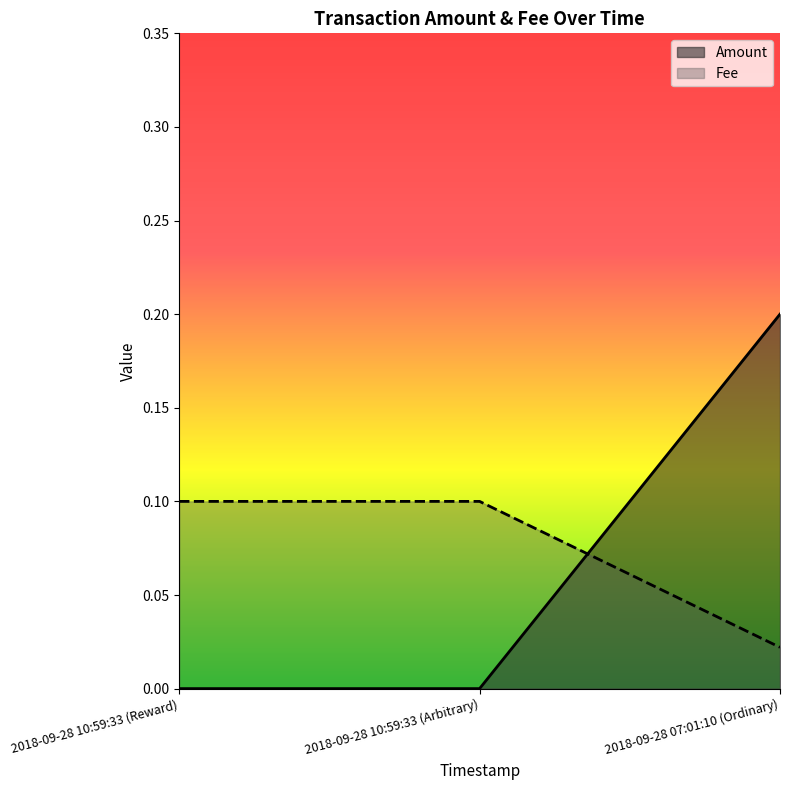

What is the difference between the maximum and minimum values in the Fee series?

0.1